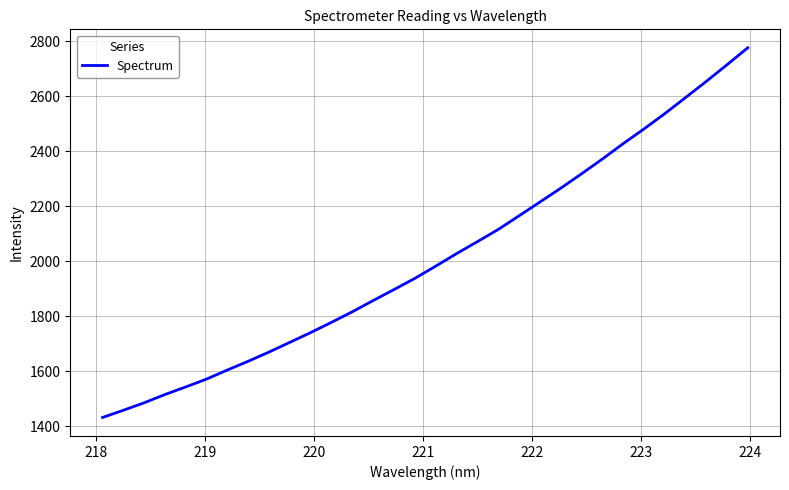

What is the difference between the maximum and minimum values?

1344.4